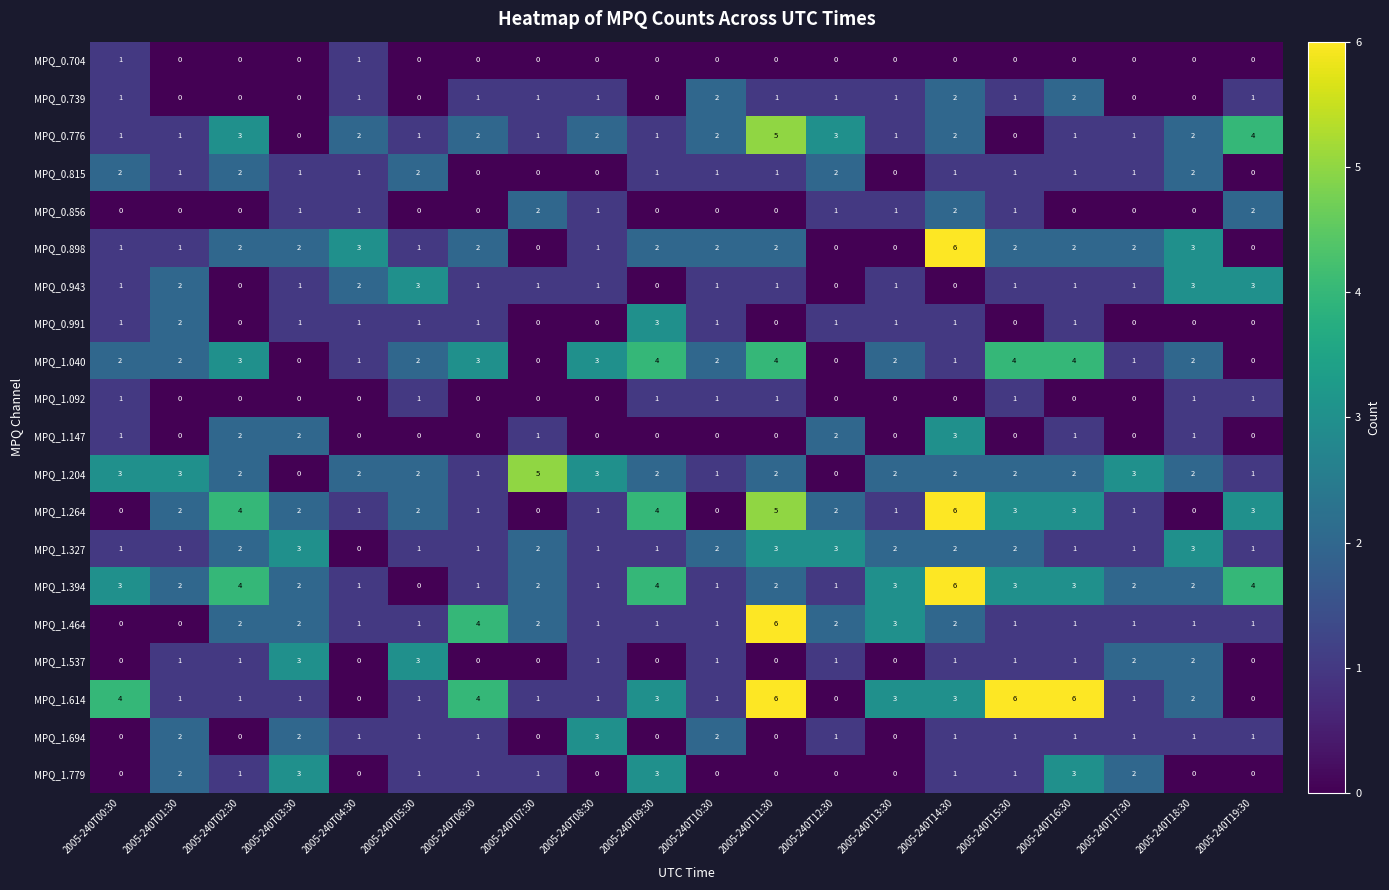

How many MPQ_0.739 values are between 0 and 1?

17